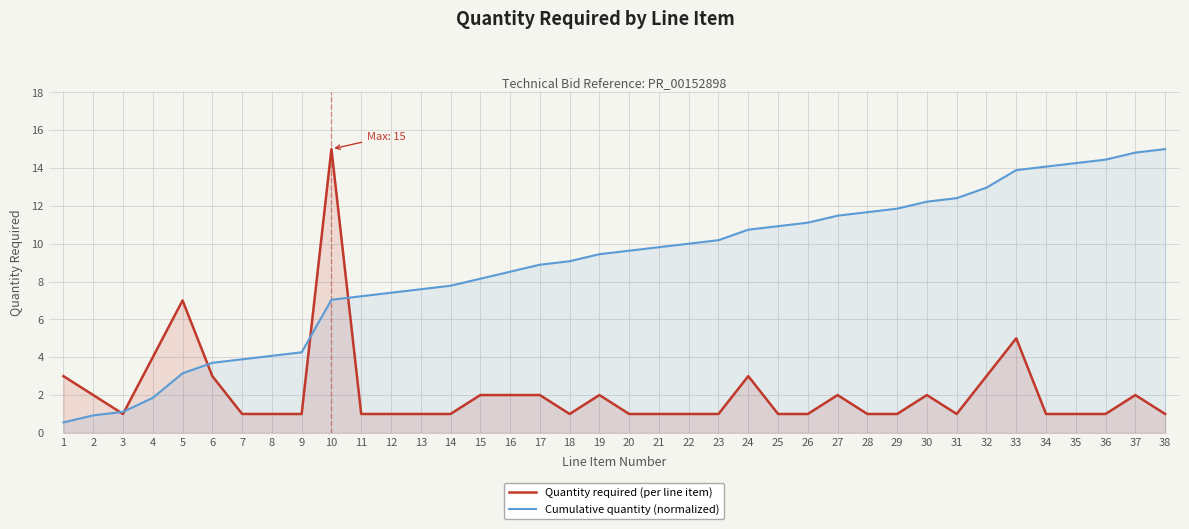

What is the value of the Quantity required (per line item) point at the 38th from the left?

1.0